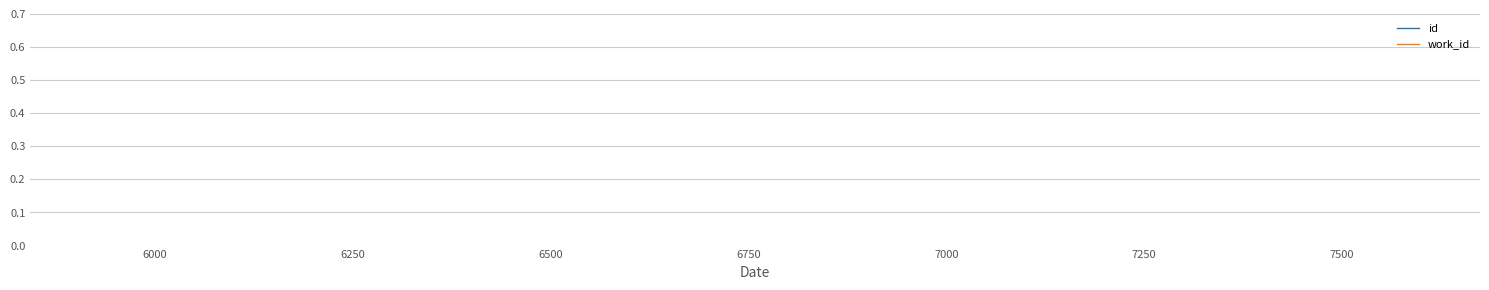

What are all the series names shown in the legend?

id, work_id